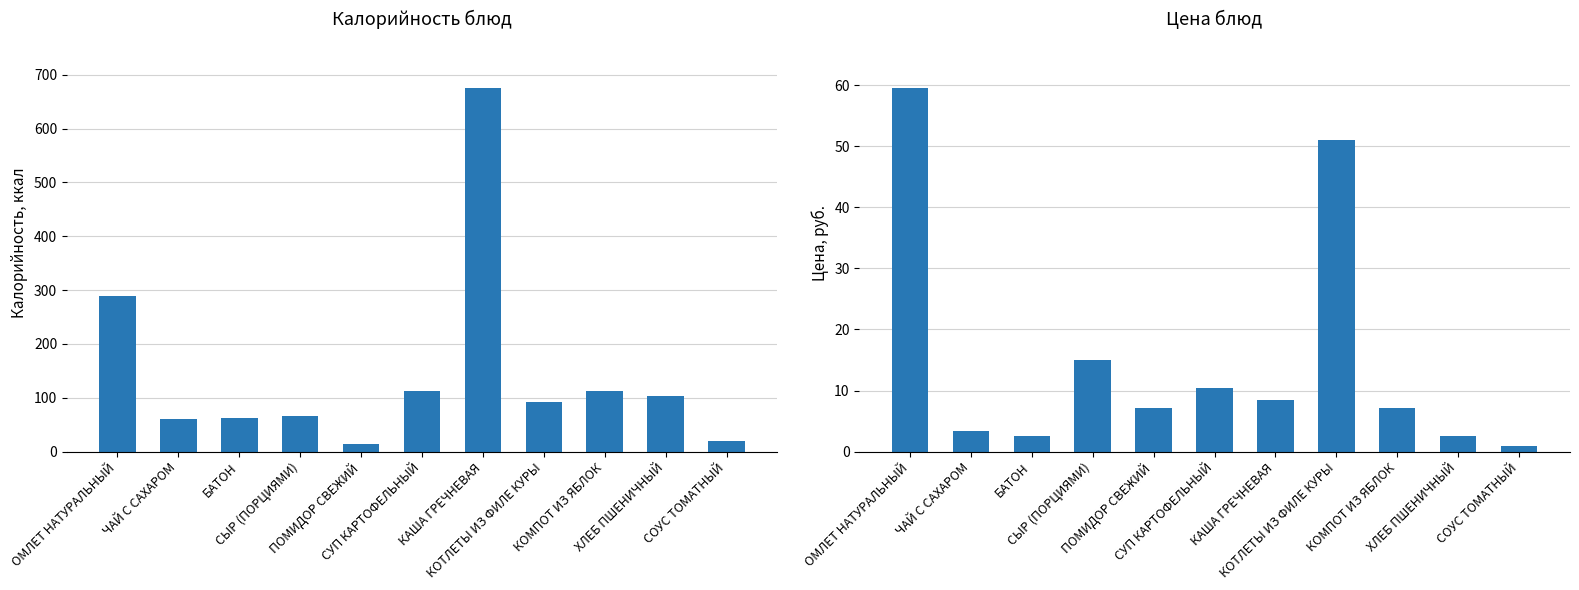

Rank the series by their maximum value, from lowest to highest.

Цена, Калорийность